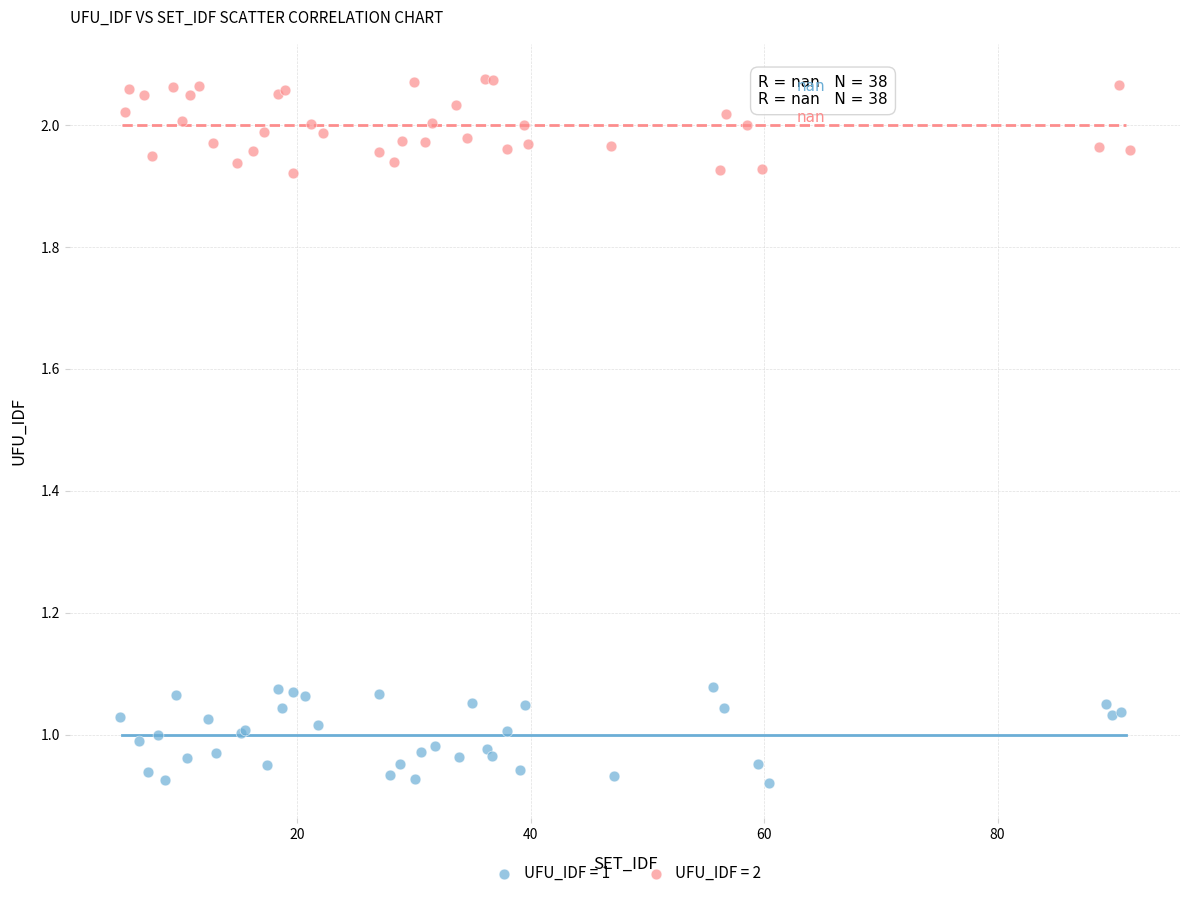

Which series reaches the maximum Y coordinate?

UFU_IDF = 2